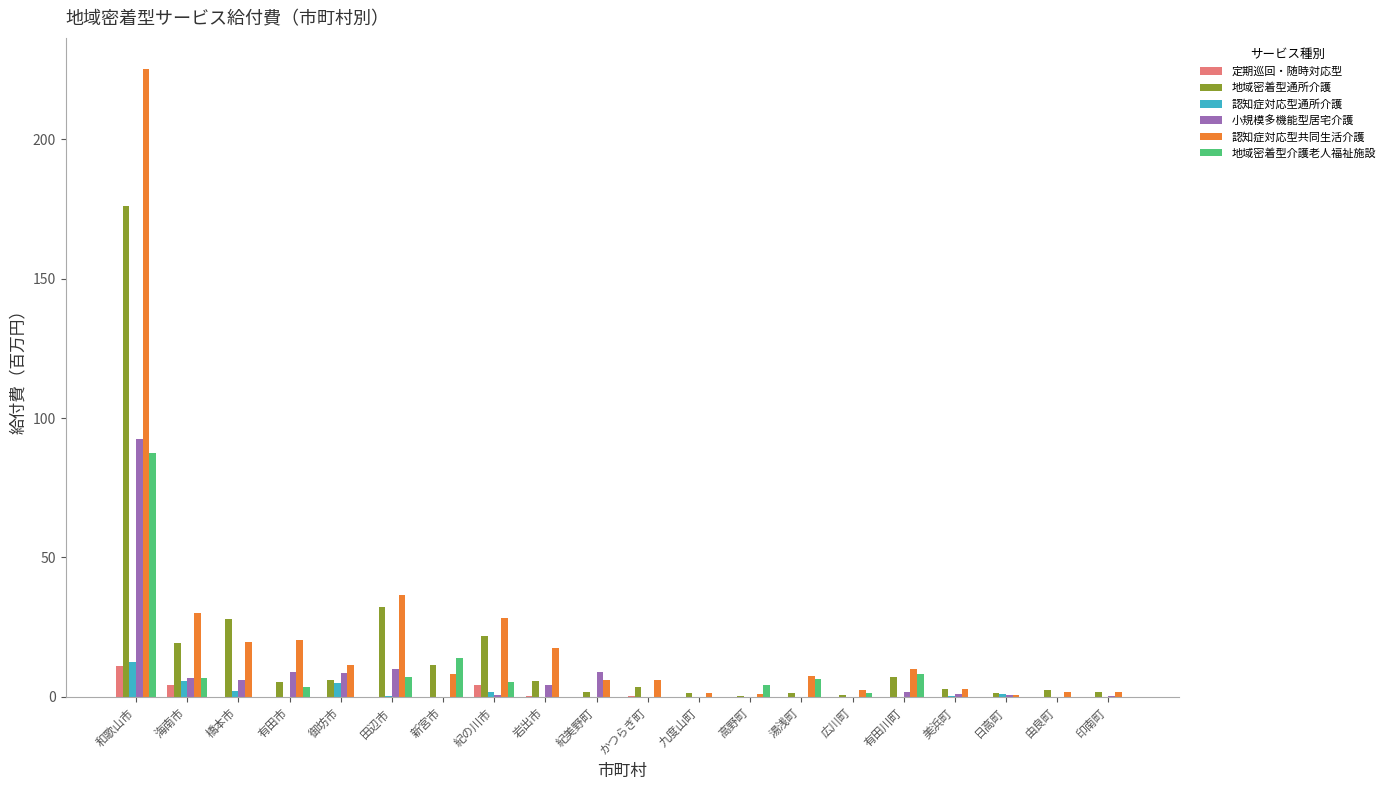

What are all the series names shown in the legend?

定期巡回・随時対応型, 地域密着型通所介護, 認知症対応型通所介護, 小規模多機能型居宅介護, 認知症対応型共同生活介護, 地域密着型介護老人福祉施設